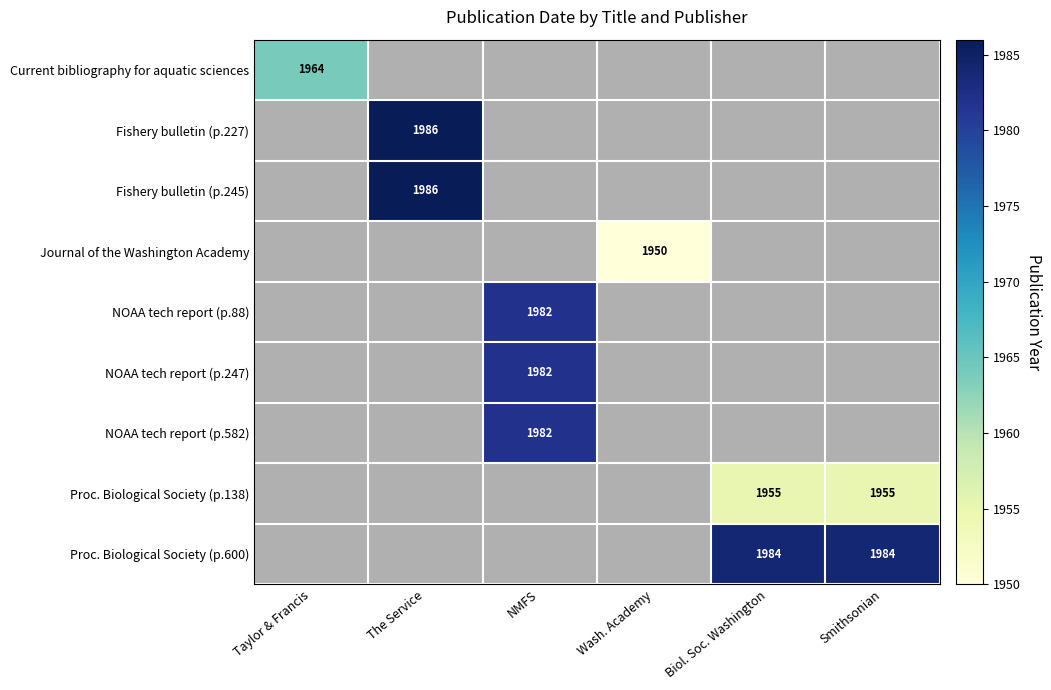

What is the minimum value shown in the chart?

1950.0